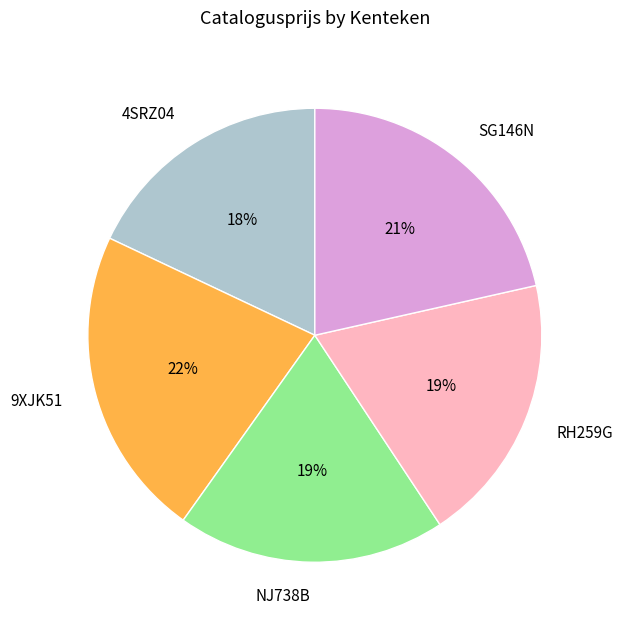

Is it true that 9XJK51 is 22% of the pie?

True